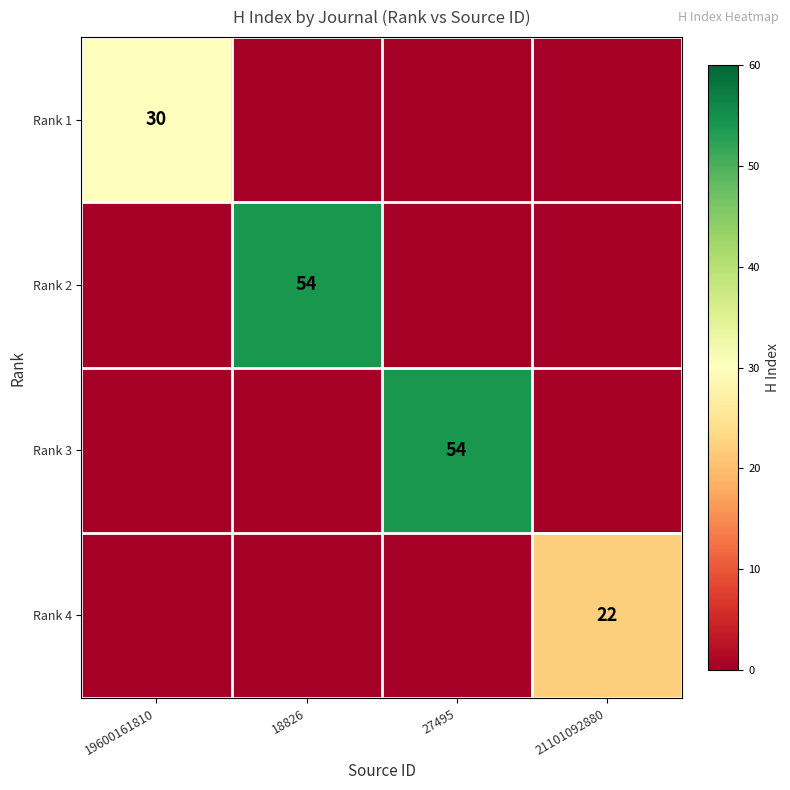

True or false: Rank 1 has a value of 7 at 19600161810.

False